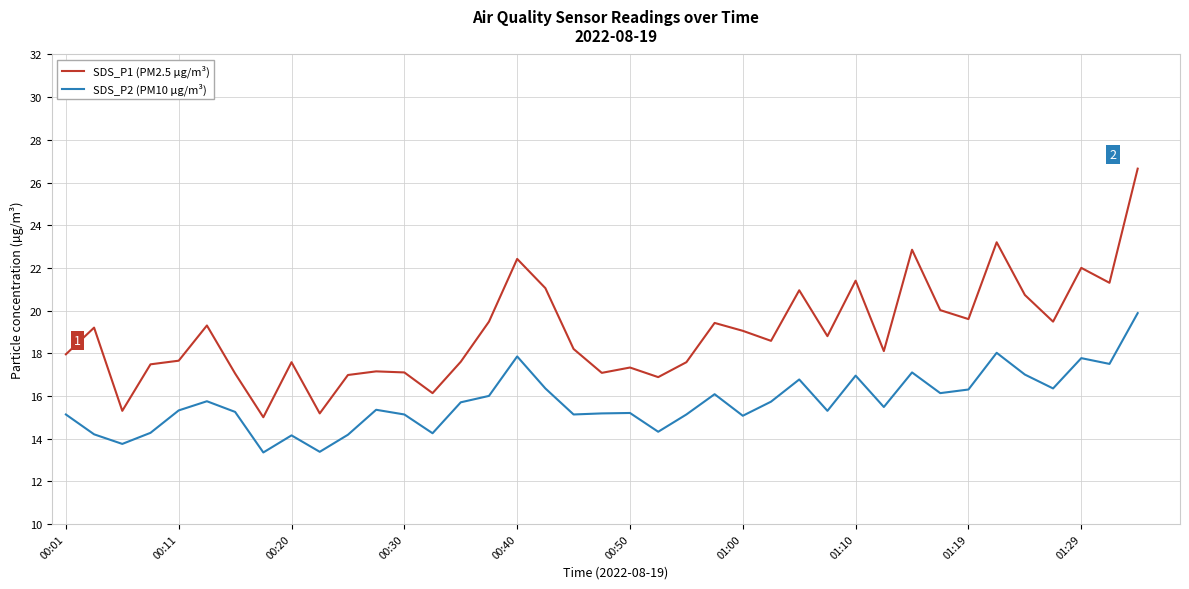

What are all the series names shown in the legend?

SDS_P1 (PM2.5 µg/m³), SDS_P2 (PM10 µg/m³)